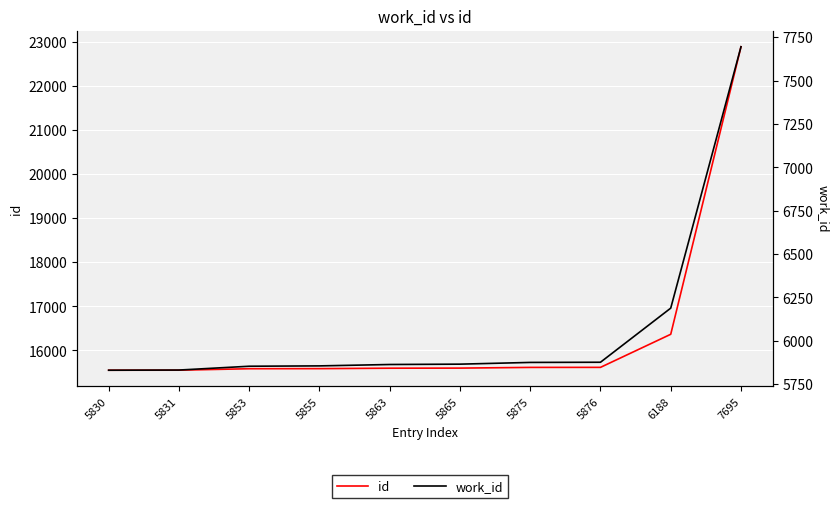

Reading left to right, what are all the values shown in this chart?

id: 15551	15552	15585	15587	15597	15599	15615	15616	16366	22884
work_id: 5830	5831	5853	5855	5863	5865	5875	5876	6188	7695